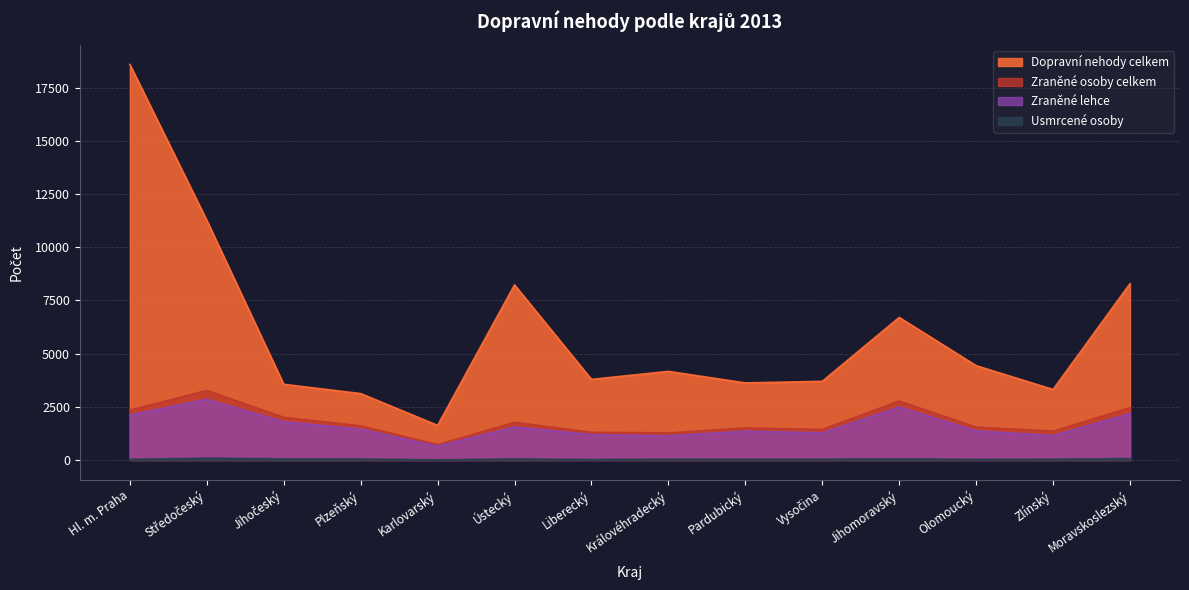

True or false: Zraněné osoby celkem and Zraněné lehce intersect in this chart.

False